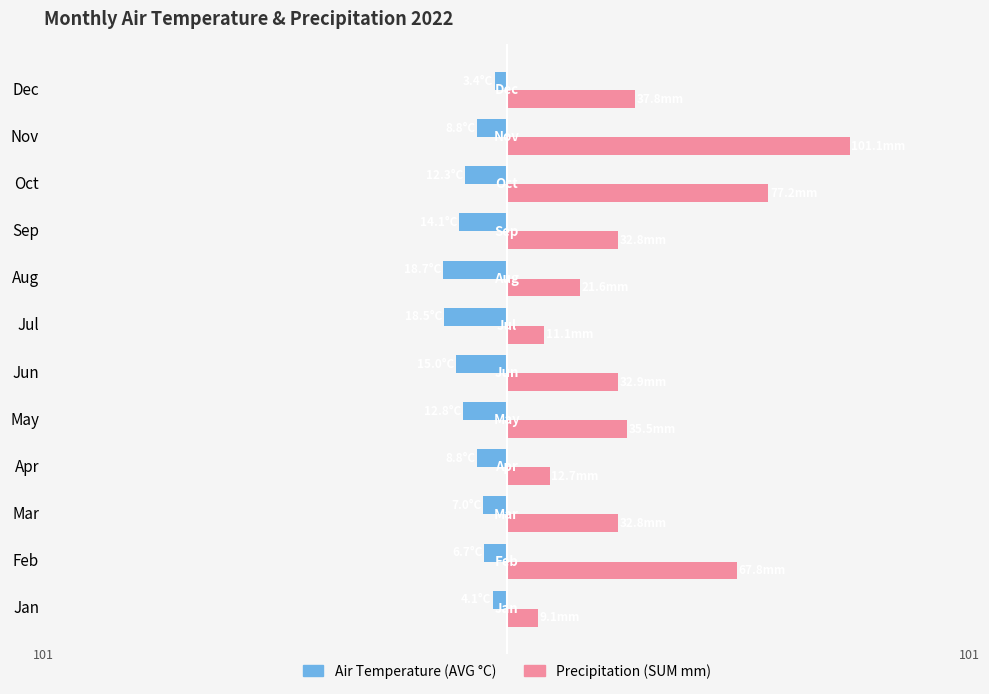

What are all the series names shown in the legend?

Air Temperature (AVG °C), Precipitation (SUM mm)